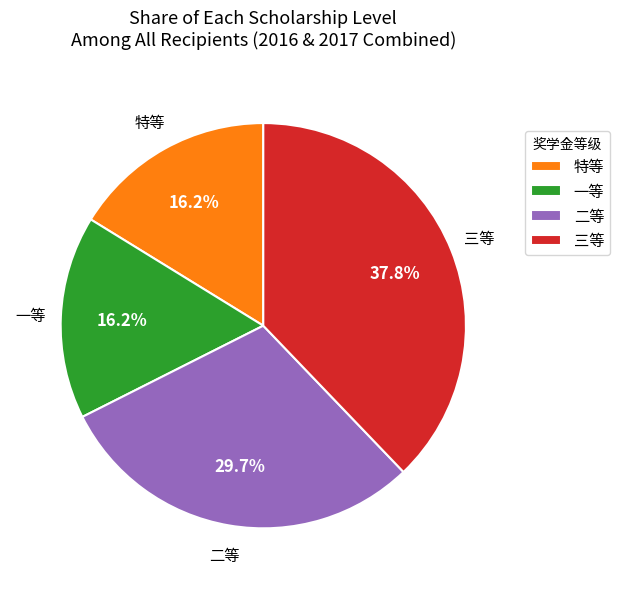

What is the ratio of the value at 一等 to the value at 三等?

0.4